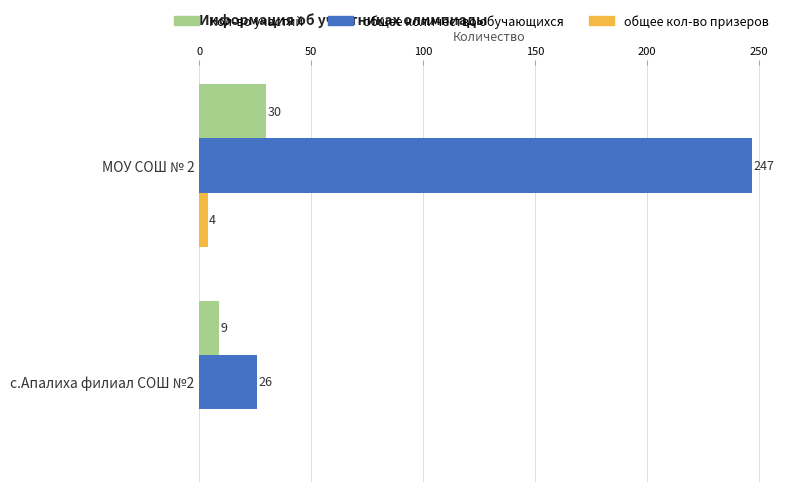

Is it true that общее количество обучающихся equals 26 at с.Апалиха филиал СОШ №2?

True